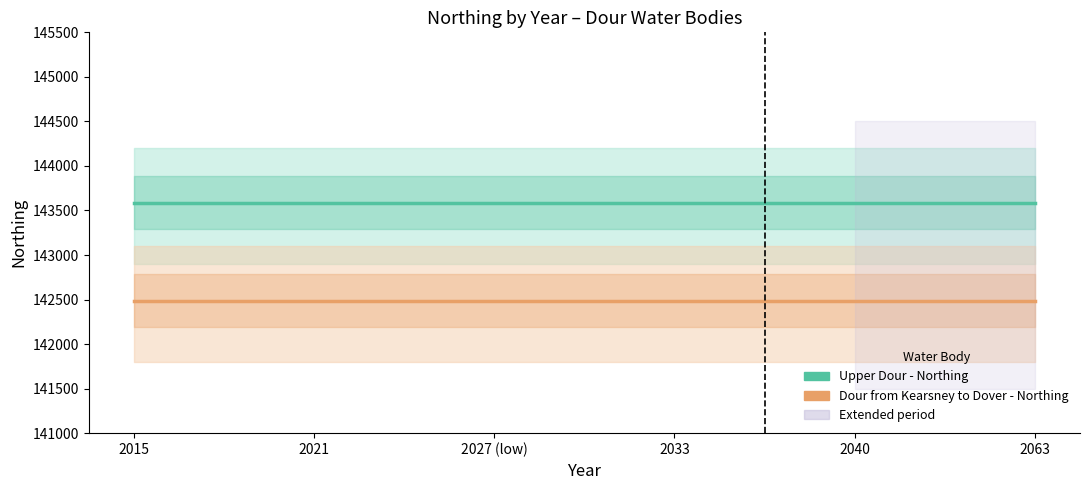

What is the difference between the highest and lowest values at 2033?

1098